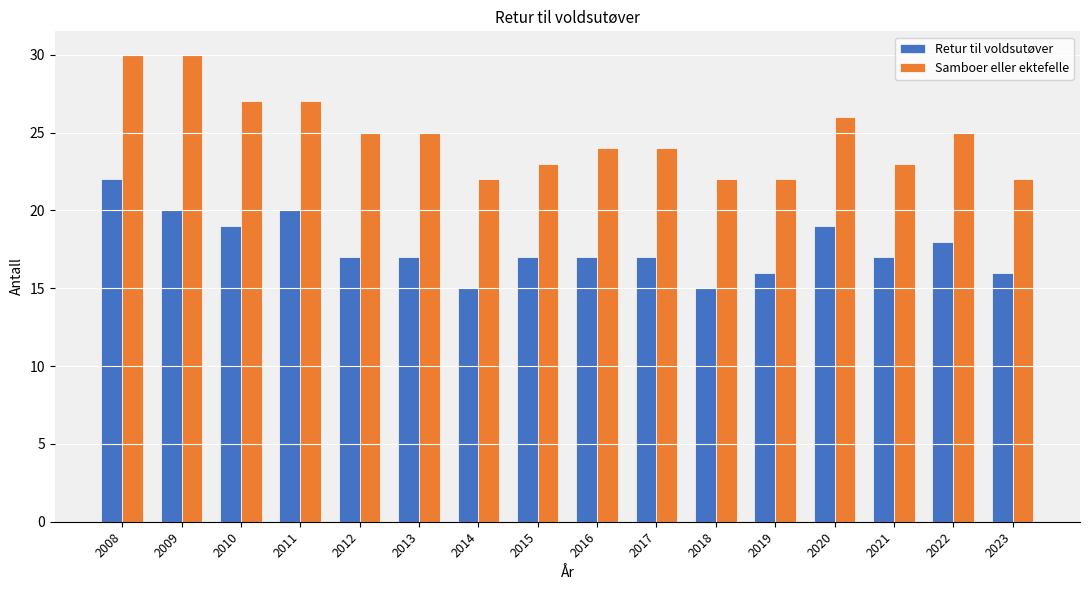

How many Retur til voldsutøver values are between 17 and 19?

9